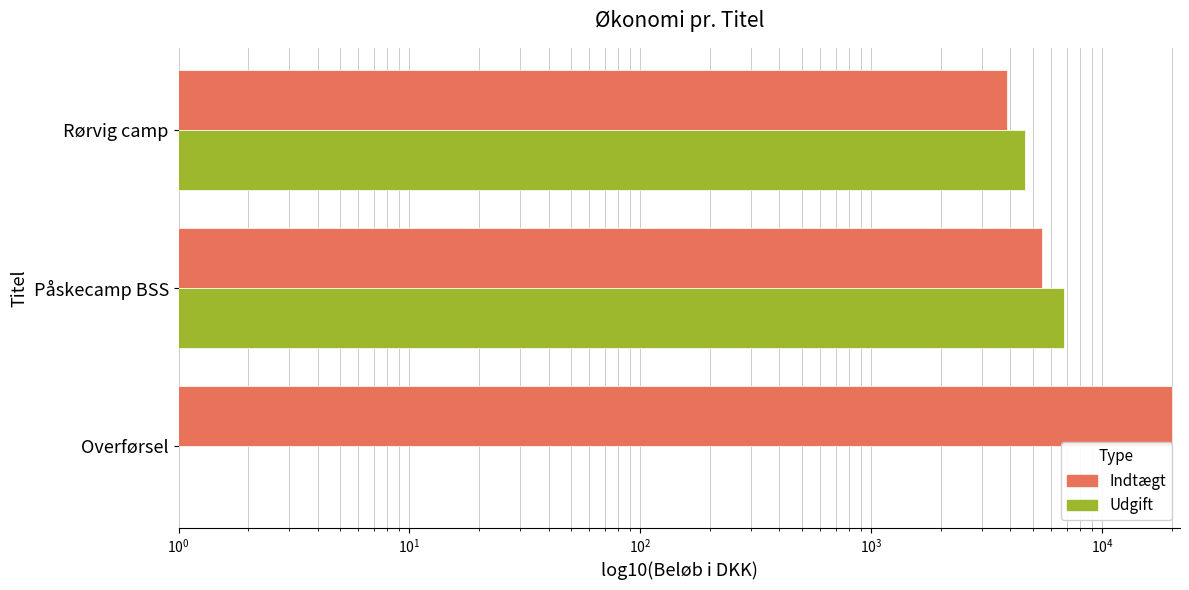

Which series changed the most between Overførsel and Rørvig camp?

Indtægt